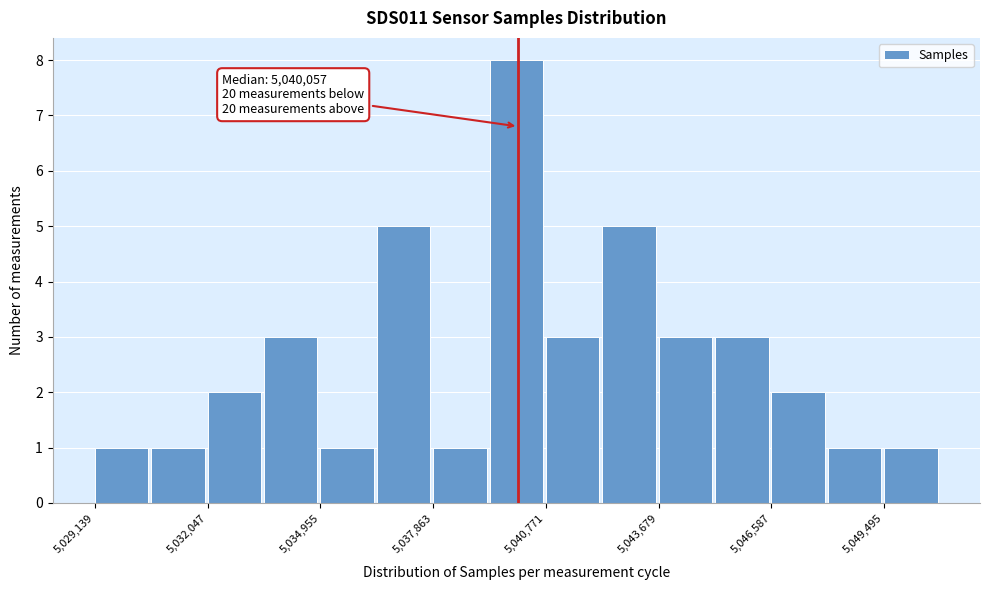

Read against the x-axis, roughly where is the centre of the tallest bar?

5040000